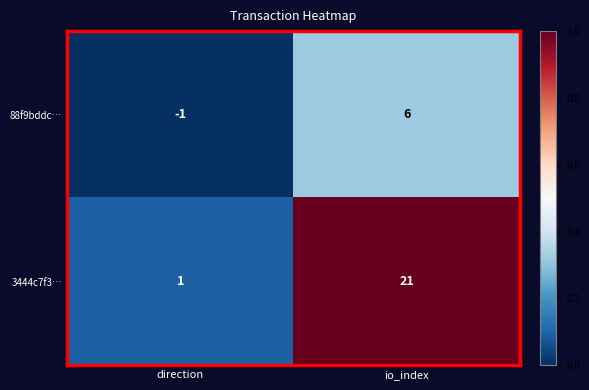

Rank the series by their average value, from lowest to highest.

88f9bddc…, 3444c7f3…